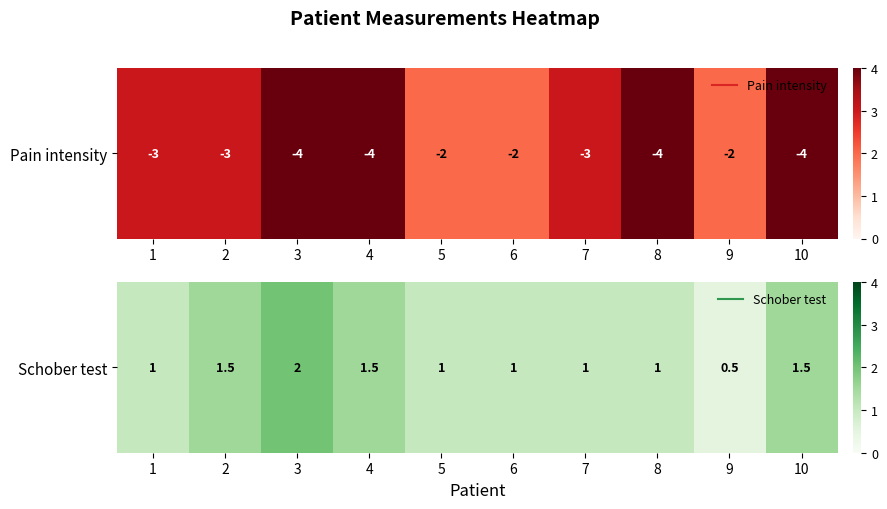

List the labels in order of value, smallest first.

9, 1, 5, 6, 7, 8, 2, 4, 10, 3